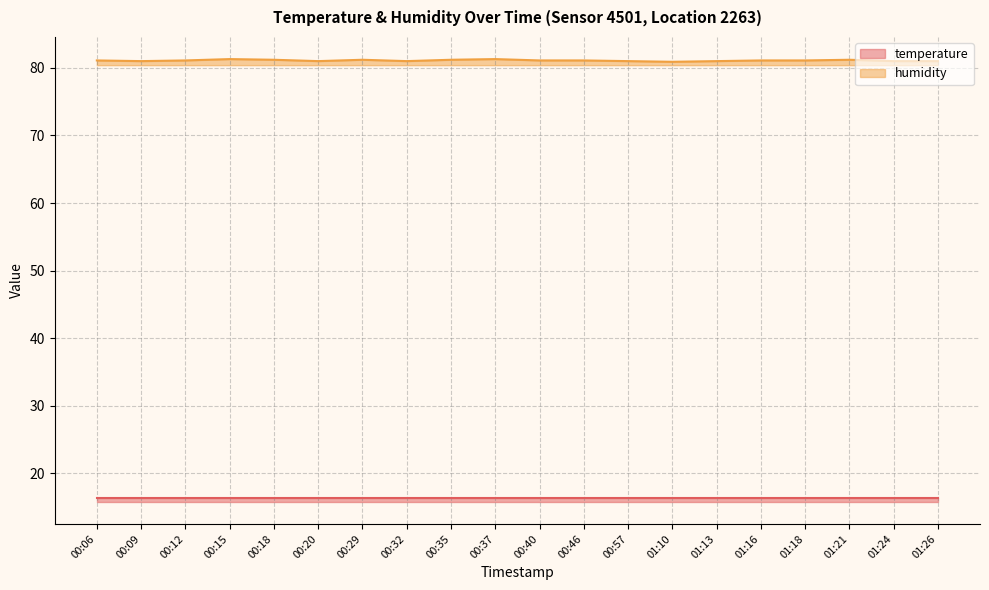

Is it true that the value at 00:35 is 81.2?

True